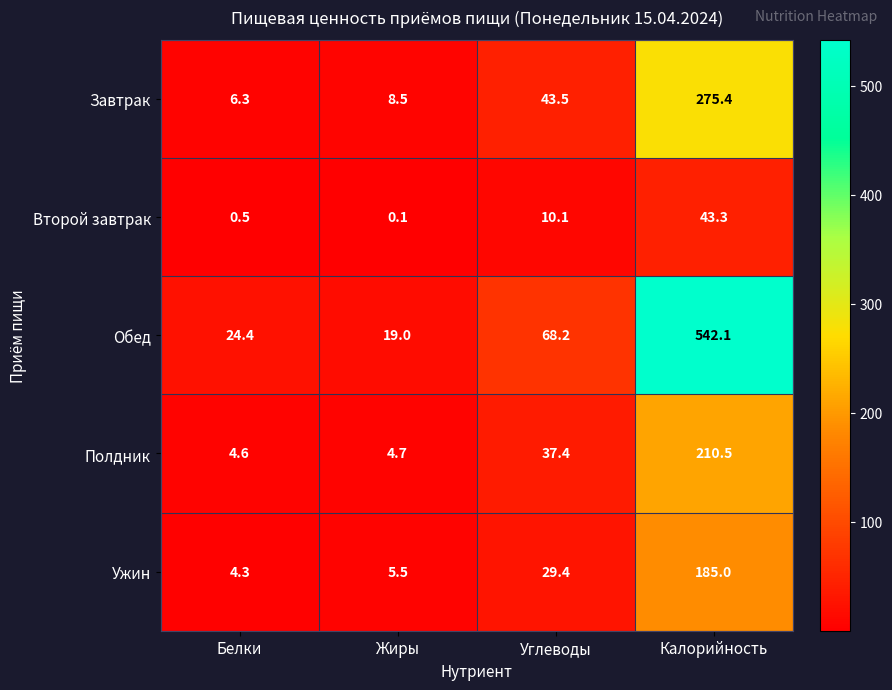

Reading right to left, what are all the values shown in this chart?

Завтрак: 275.4	43.5	8.5	6.3
Второй завтрак: 43.3	10.1	0.1	0.5
Обед: 542.1	68.2	19.0	24.4
Полдник: 210.5	37.4	4.7	4.6
Ужин: 185.0	29.4	5.5	4.3